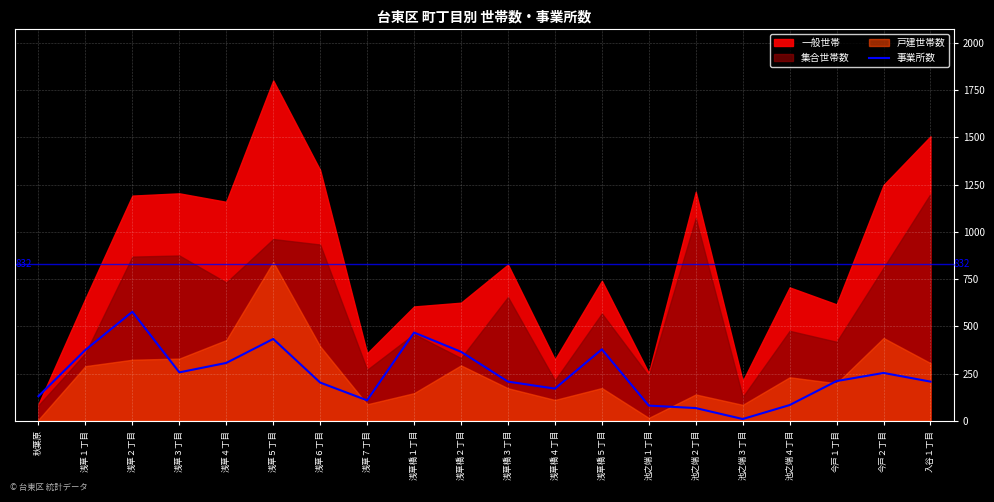

Approximately how many times larger is the value at 浅草３丁目 compared to 浅草５丁目?

0.6